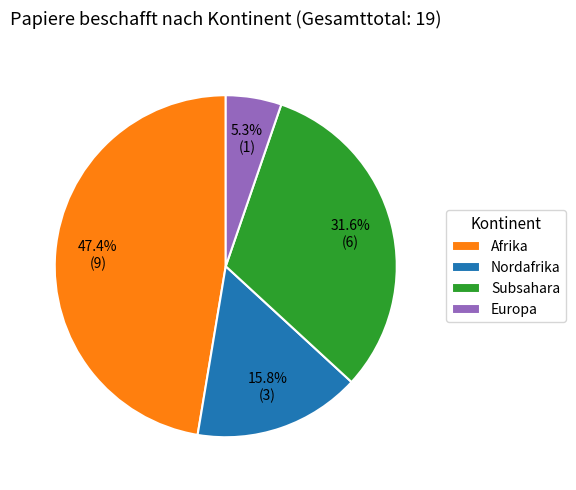

To the nearest percent, what portion does Afrika represent?

47%